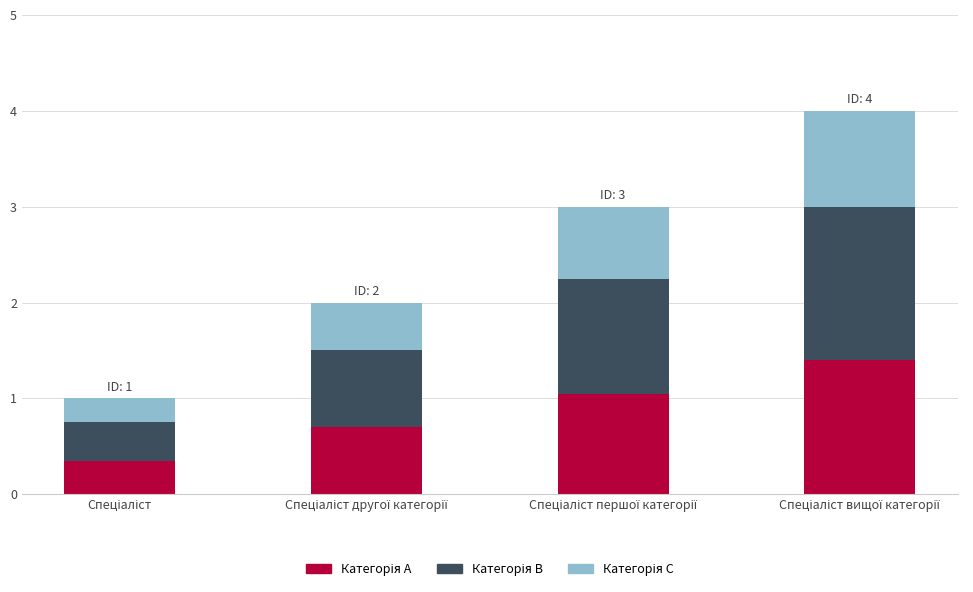

Are the bars grouped side by side (vs. stacked)?

No